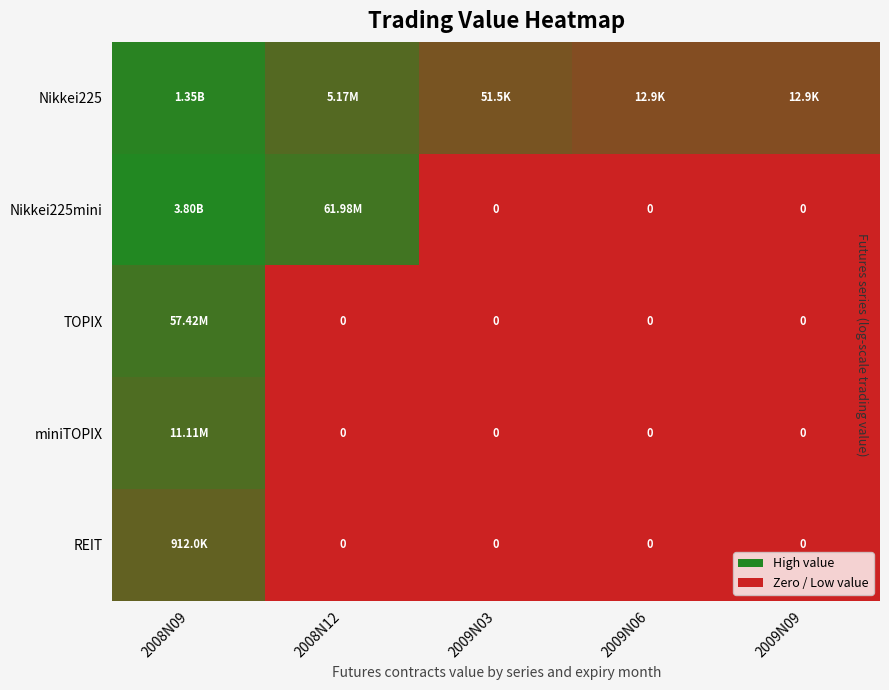

How many positive values does the Nikkei225mini series have?

2